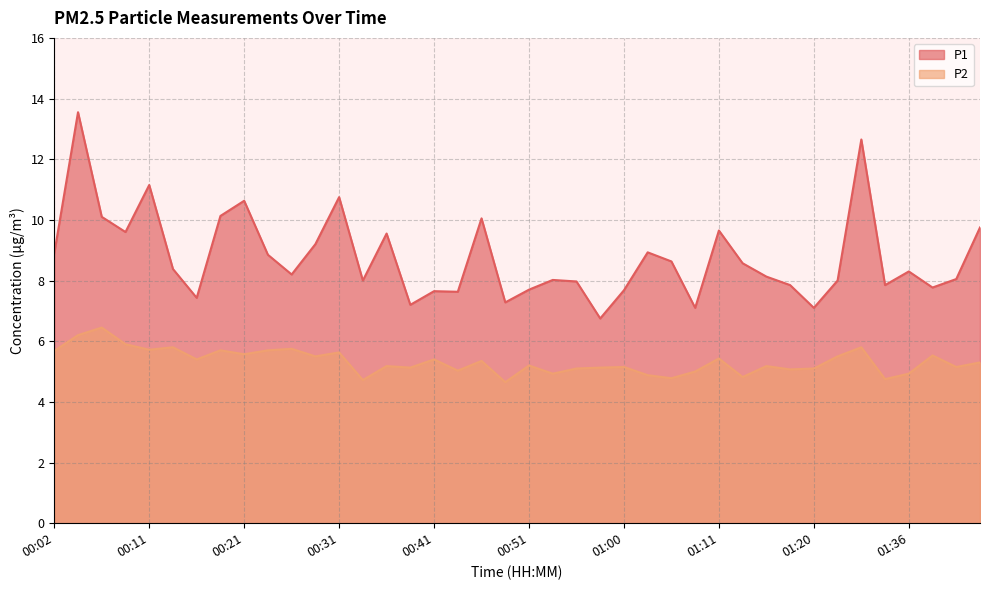

How many values in the P1 series exceed 8?

24